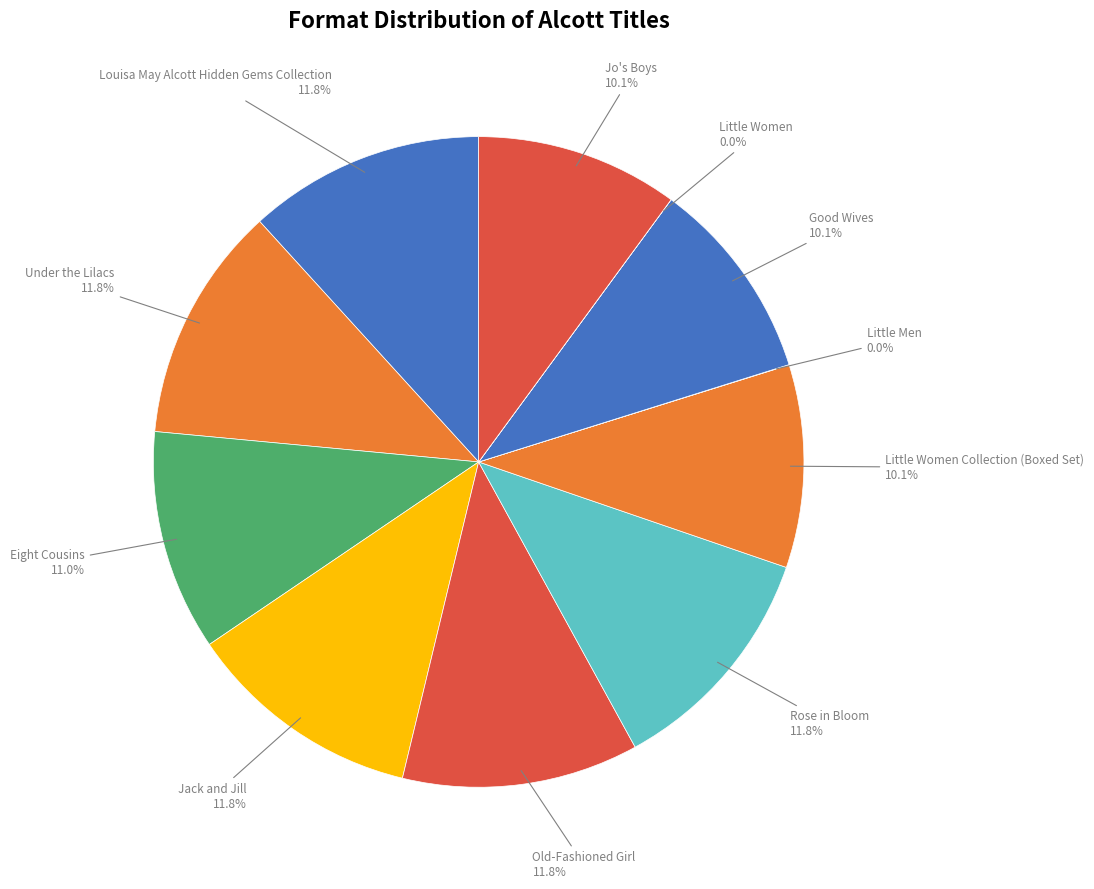

How many slices are in this pie chart?

11